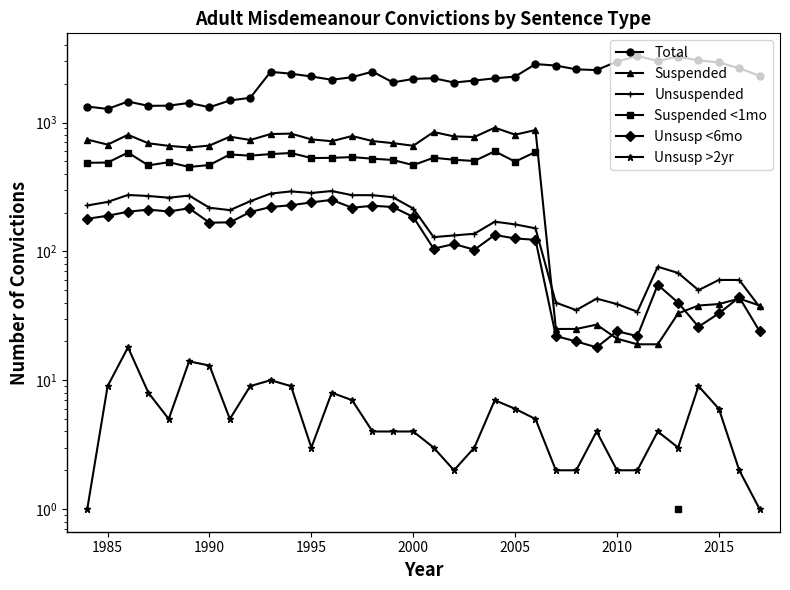

Which series has the largest total across all categories?

Total